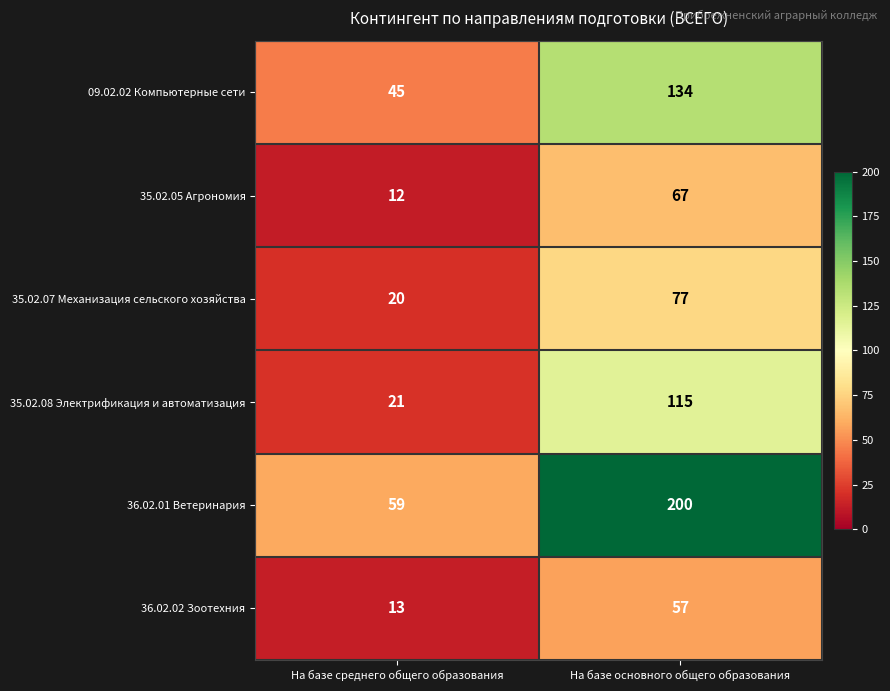

At which label is 09.02.02 Компьютерные сети closest to 89?

На базе среднего общего образования